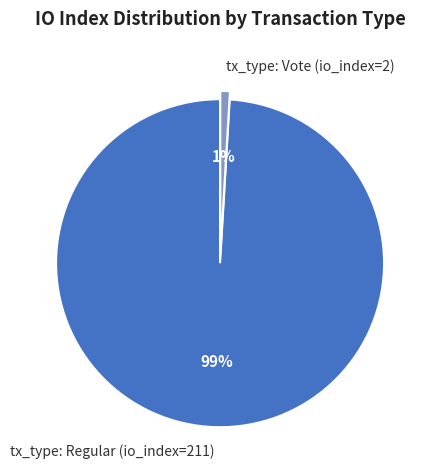

To the nearest percent, what percentage of the pie is tx_type: Vote (io_index=2)?

1%